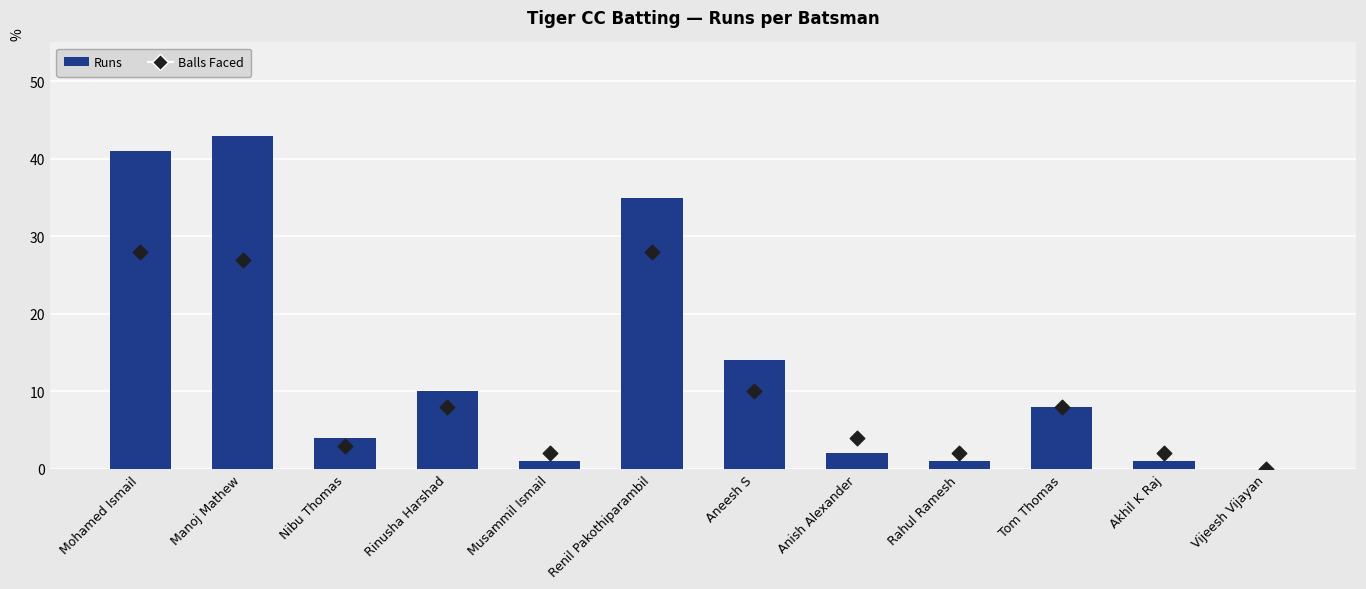

What are all the series names shown in the legend?

Runs, Balls Faced